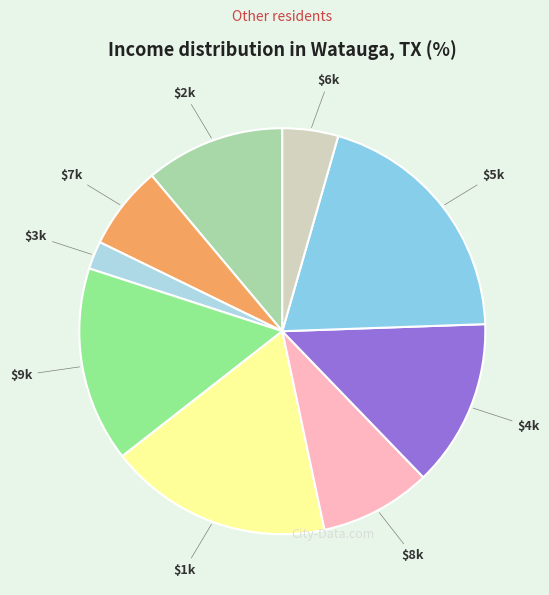

How many slices are in this pie chart?

9